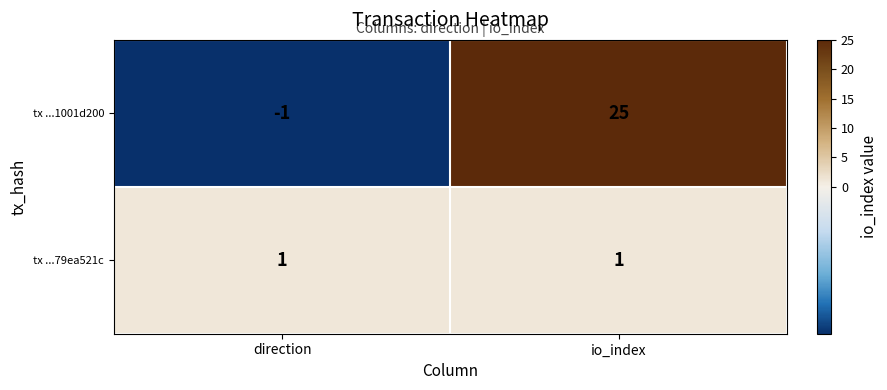

How many values in tx ...1001d200 are above zero?

1